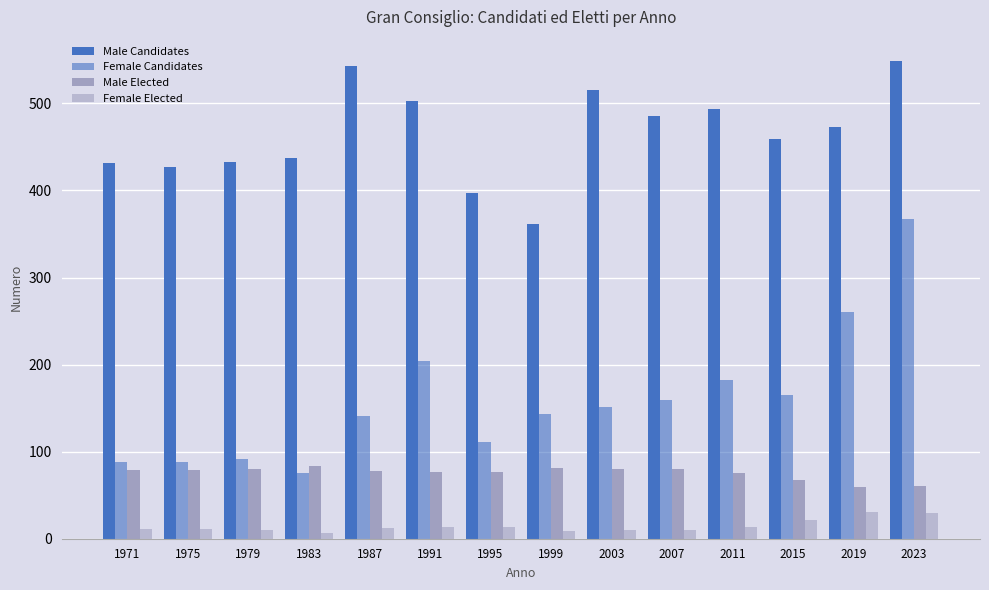

How many data points in Male Candidates are less than 473?

7